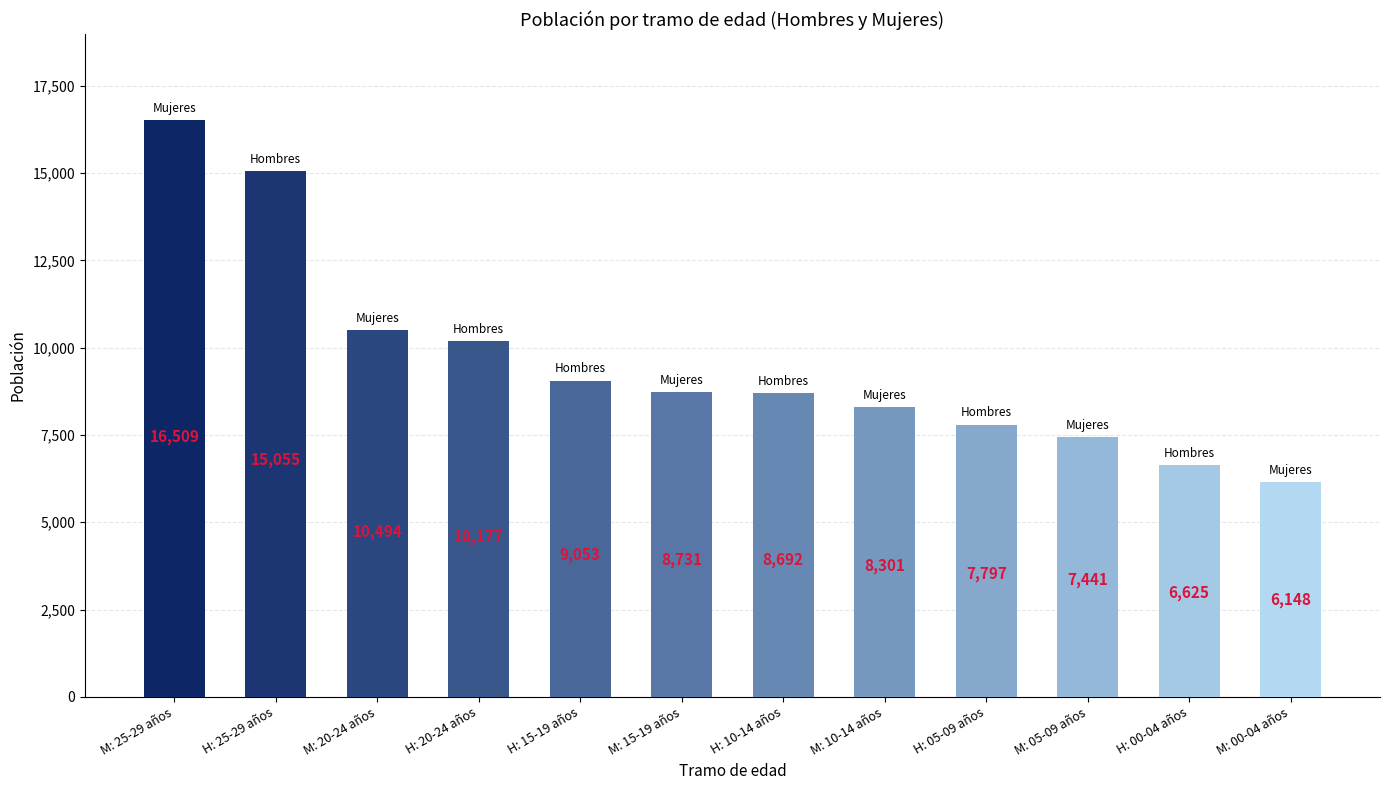

Reading right to left, list all the values displayed in this chart.

Hombres: 15055	10177	9053	8692	7797	6625
Mujeres: 16509	10494	8731	8301	7441	6148